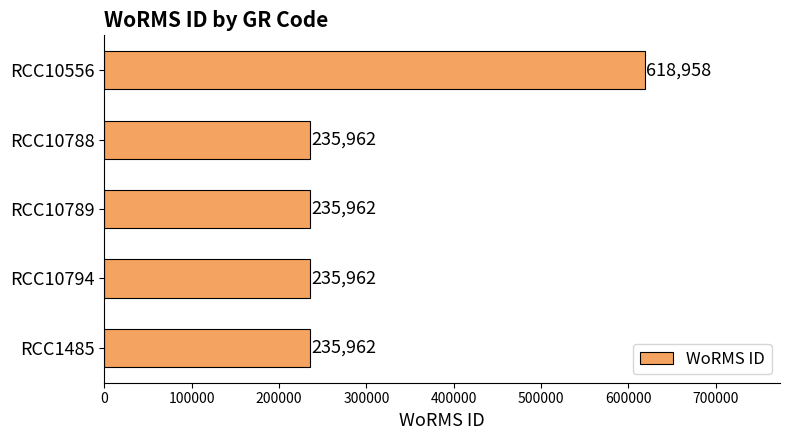

What is the ratio of the value at RCC10556 to the value at RCC10789?

2.6